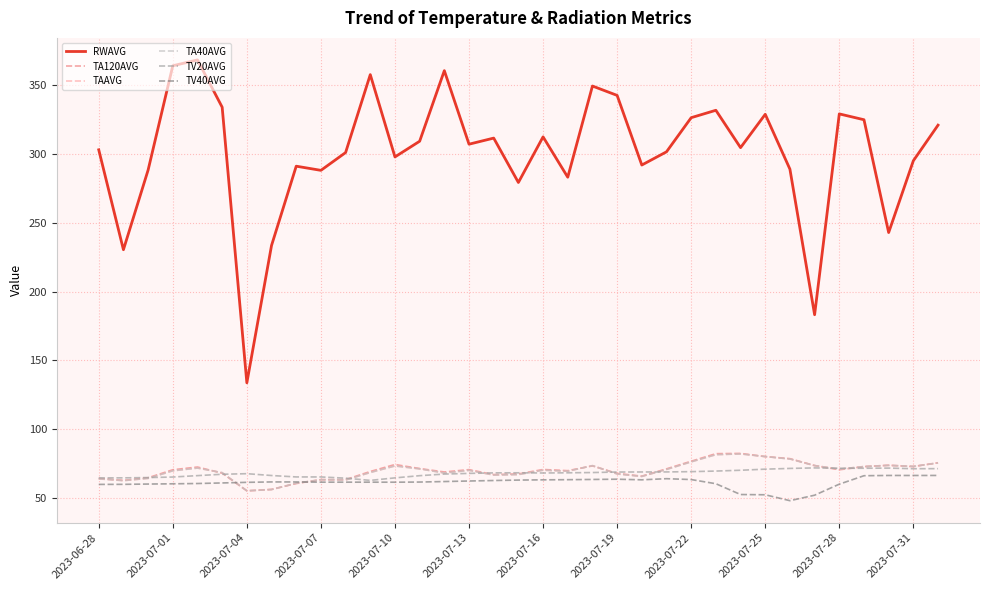

After their last crossing, which series has the higher values: TAAVG or TV40AVG?

TAAVG